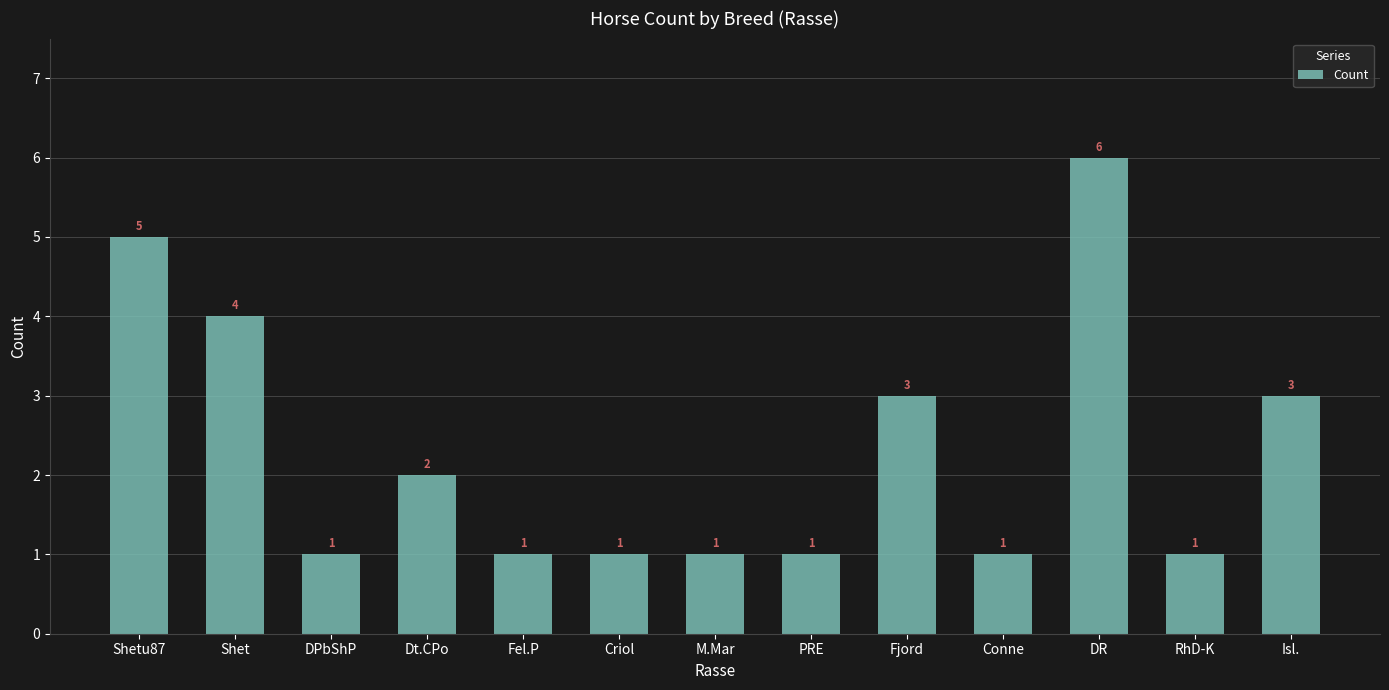

What is the maximum value shown in the chart?

6